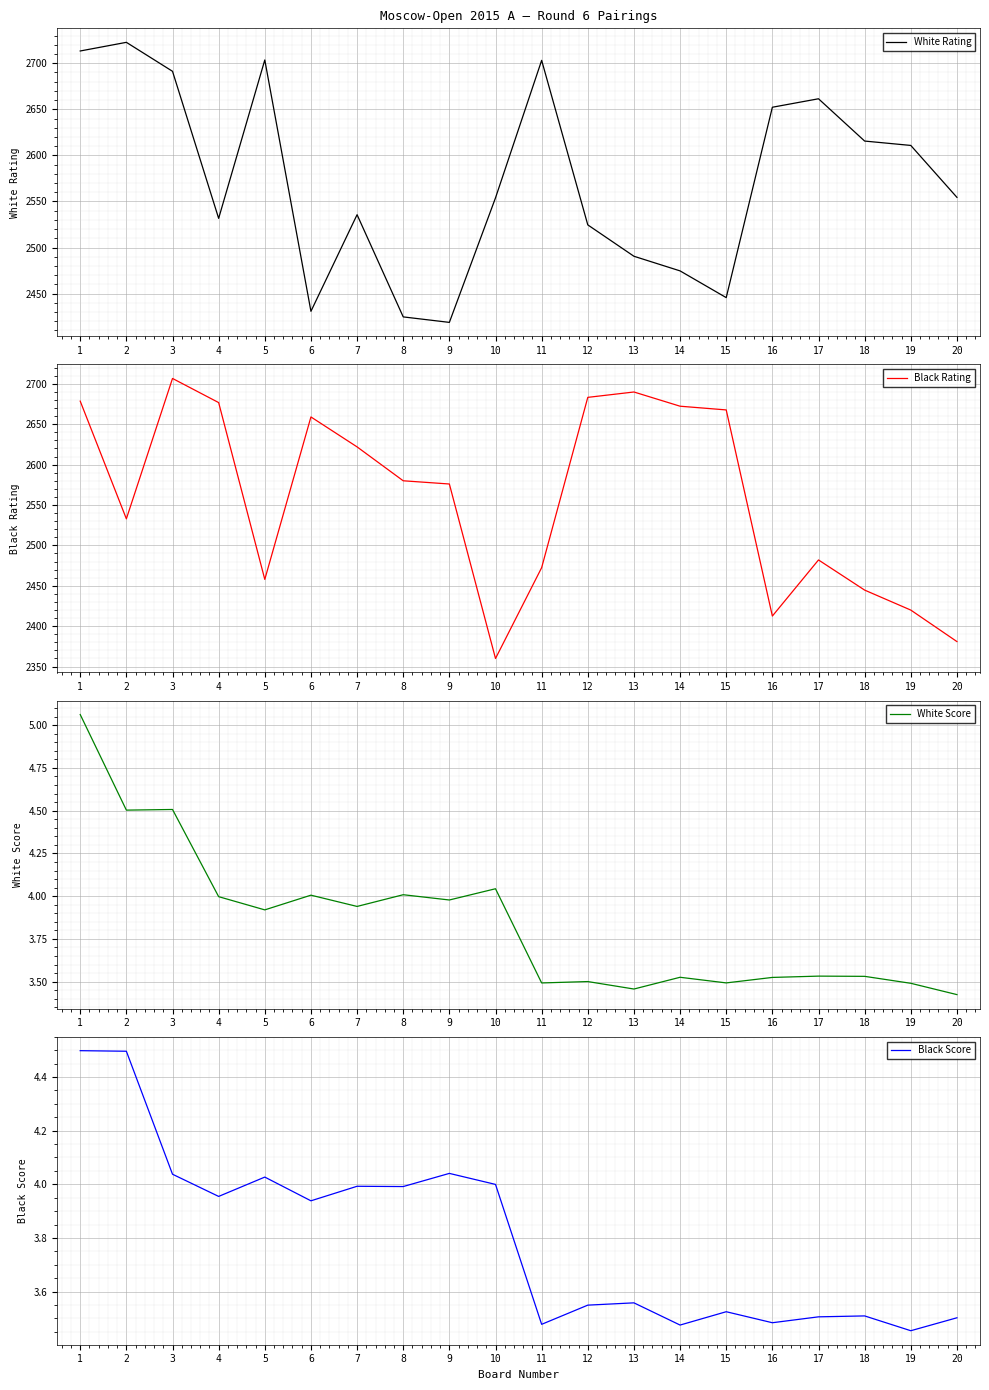

Reading right to left, extract all data points from this chart.

White Rating: 2554.5	2610.8	2615.5	2661.4	2652.2	2445.6	2474.6	2490.5	2524.6	2703.1	2553.9	2418.8	2424.7	2535.6	2430.8	2703.5	2531.7	2691.3	2722.7	2713.3
Black Rating: 2381.0	2419.9	2444.7	2482.0	2412.5	2667.7	2672.3	2689.9	2683.3	2472.5	2360.0	2576.0	2580.0	2622.0	2659.0	2457.9	2676.8	2706.7	2532.9	2678.6
White Score: 3.4	3.5	3.5	3.5	3.5	3.5	3.5	3.5	3.5	3.5	4.0	4.0	4.0	3.9	4.0	3.9	4.0	4.5	4.5	5.1
Black Score: 3.5	3.5	3.5	3.5	3.5	3.5	3.5	3.6	3.5	3.5	4.0	4.0	4.0	4.0	3.9	4.0	4.0	4.0	4.5	4.5